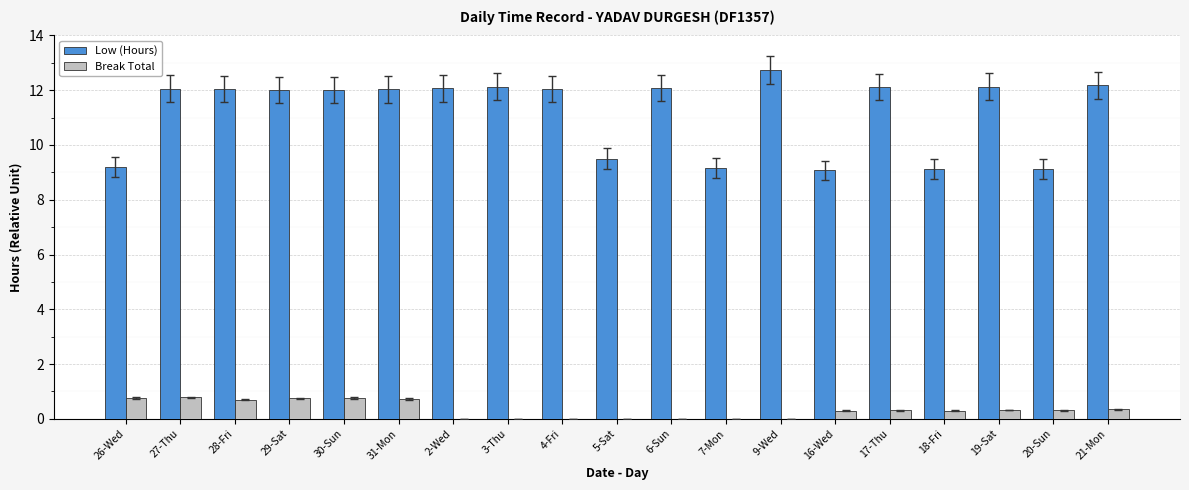

What is the sum of all Low (Hours) values?

212.8